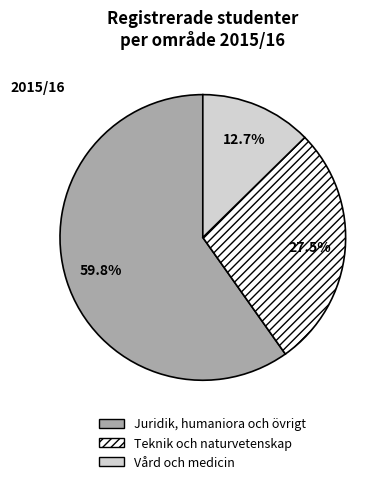

What is the total percentage of Vård och medicin and Teknik och naturvetenskap?

40.2%